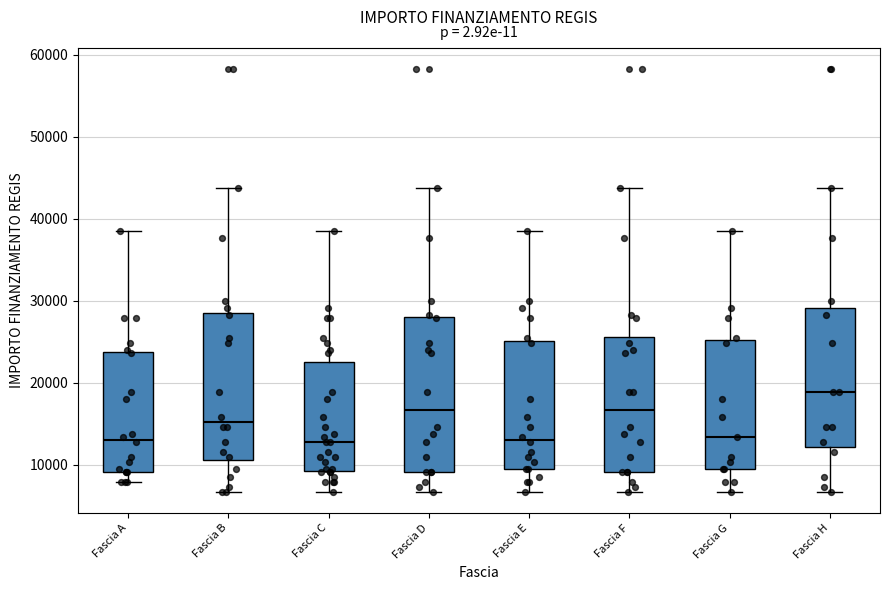

Where does the upper whisker of the box for Fascia H end on the y-axis? The values are not printed on the chart, so give them approximately, as read against the axis.

44000